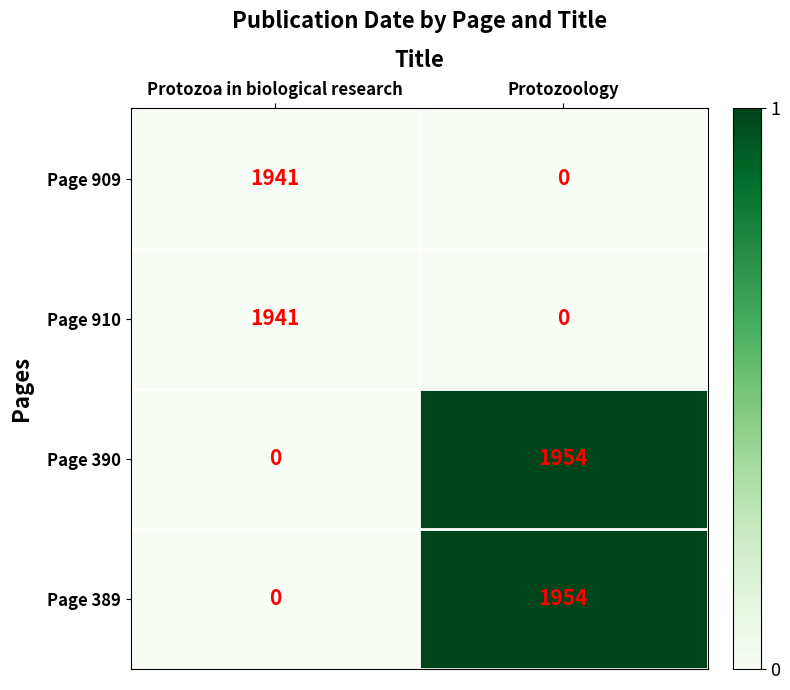

Count the number of data series in this chart.

4